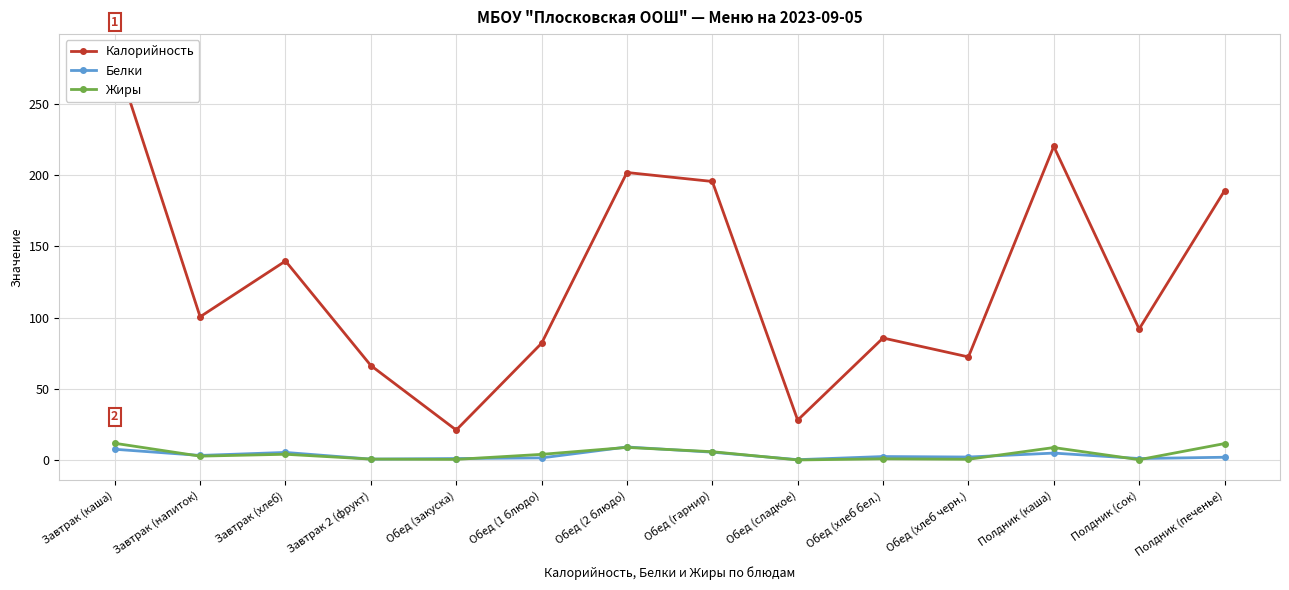

Which series has the largest total across all categories?

Калорийность